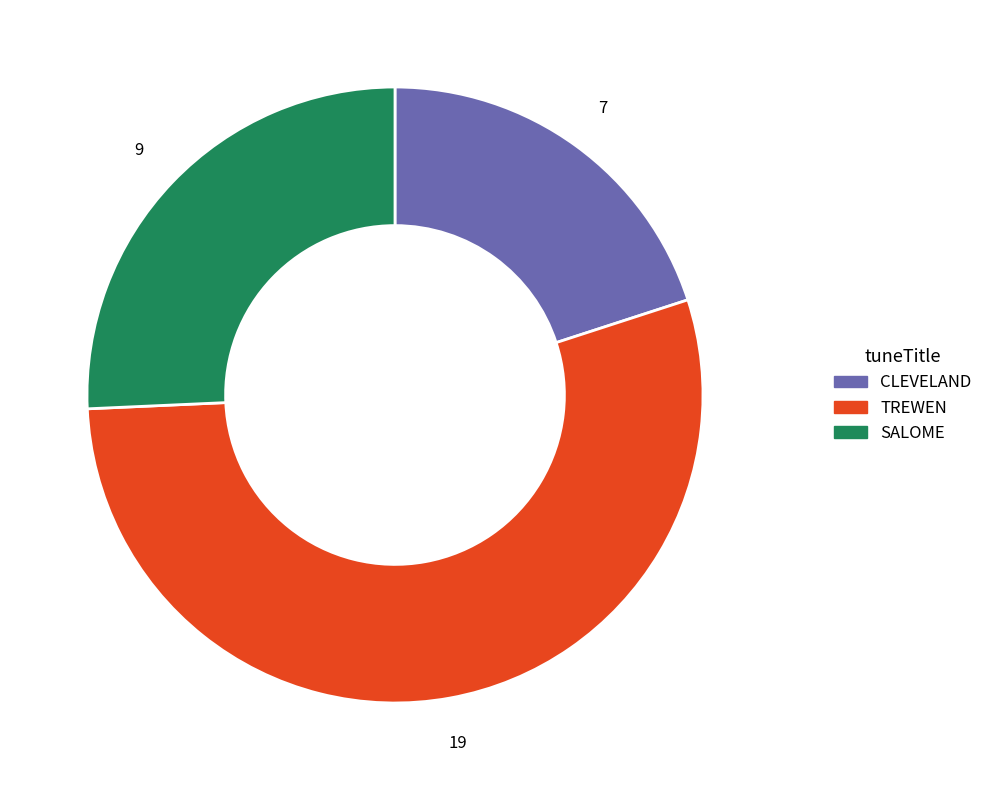

How many slices are in this pie chart?

3